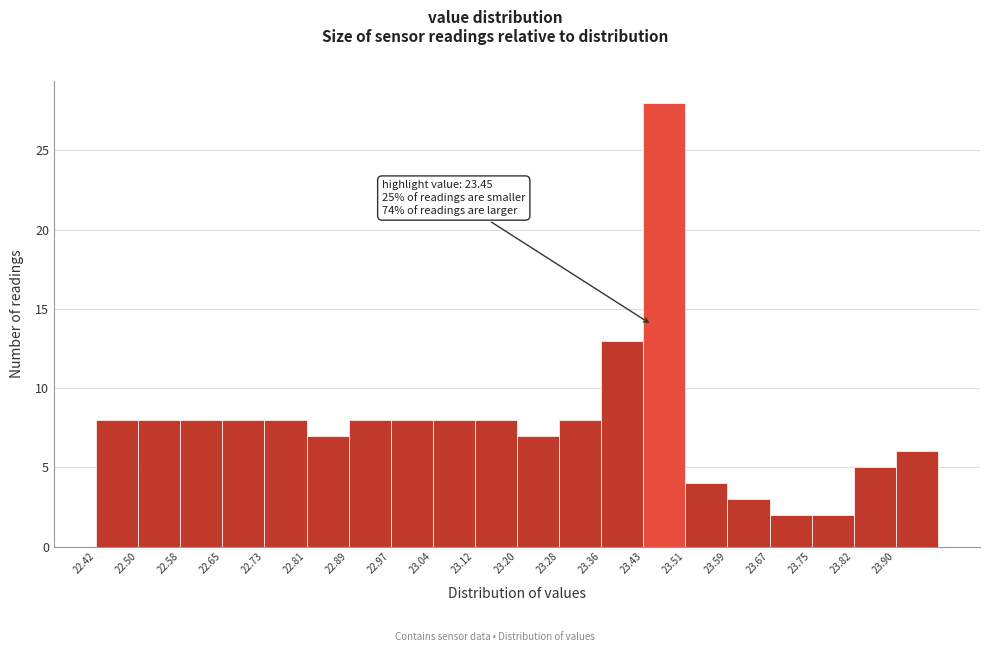

Over which range of the x-axis is the bar tallest?

23.434 to 23.512